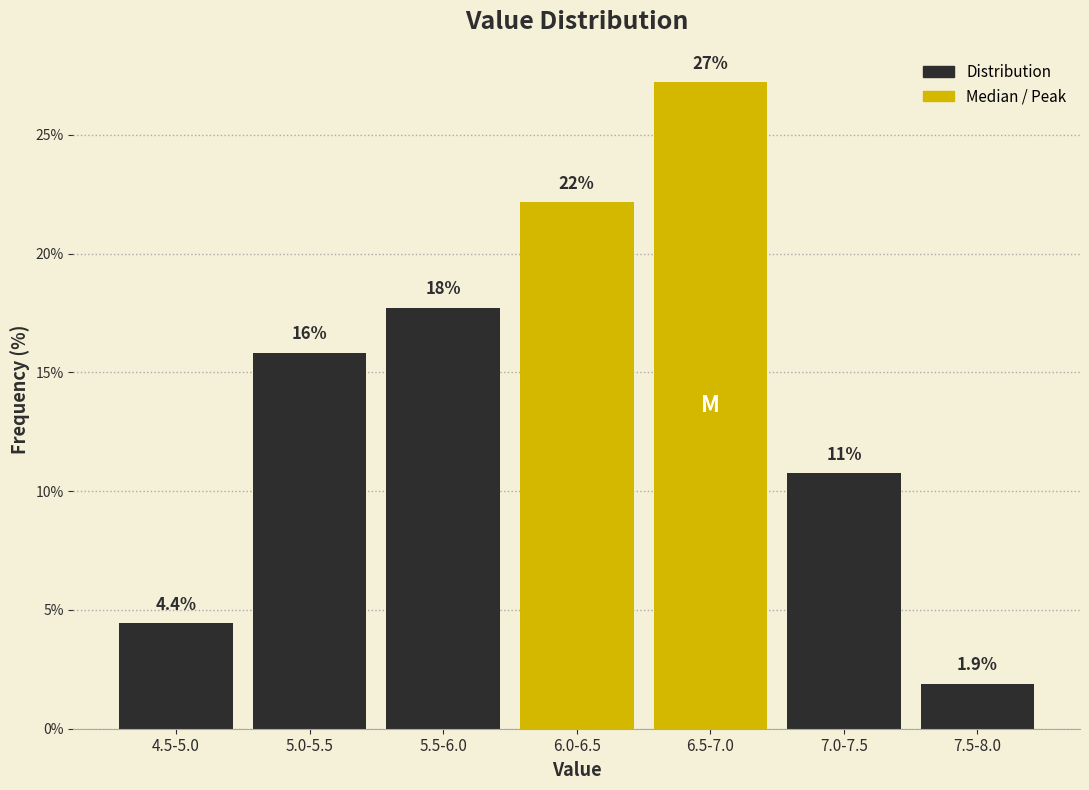

Are the bars horizontal?

No